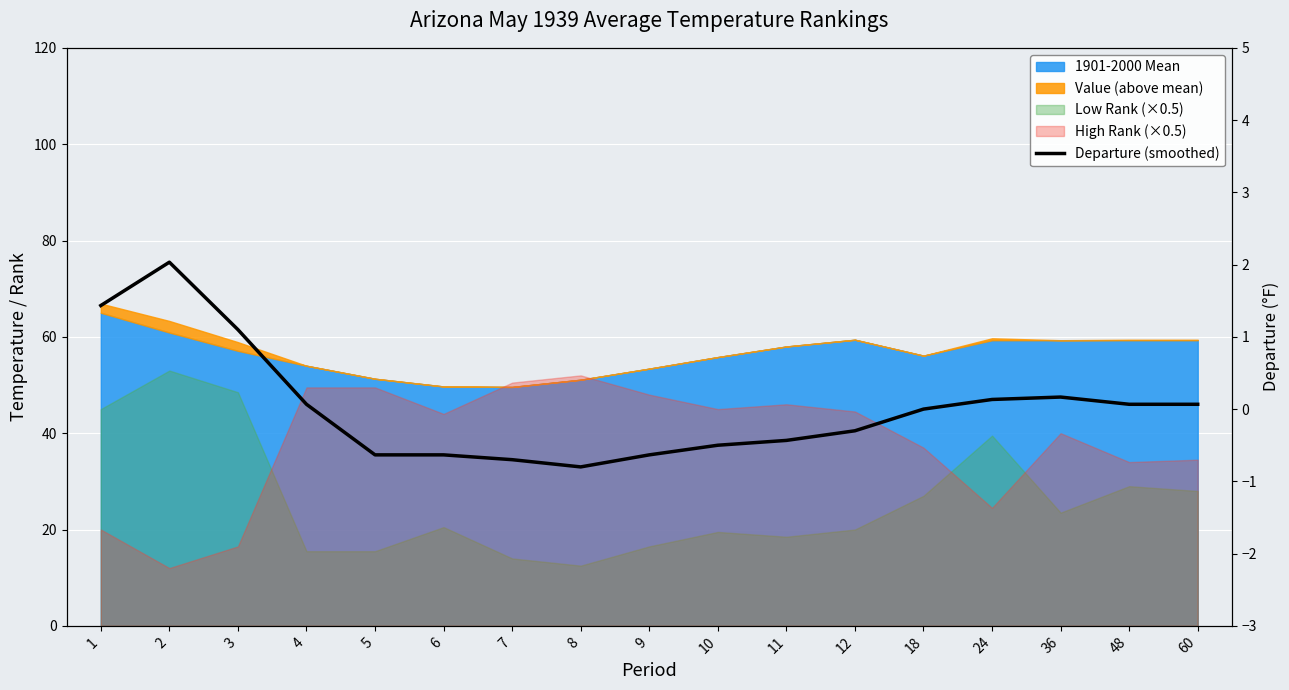

What is the change in value from 6 to 8?

-0.2